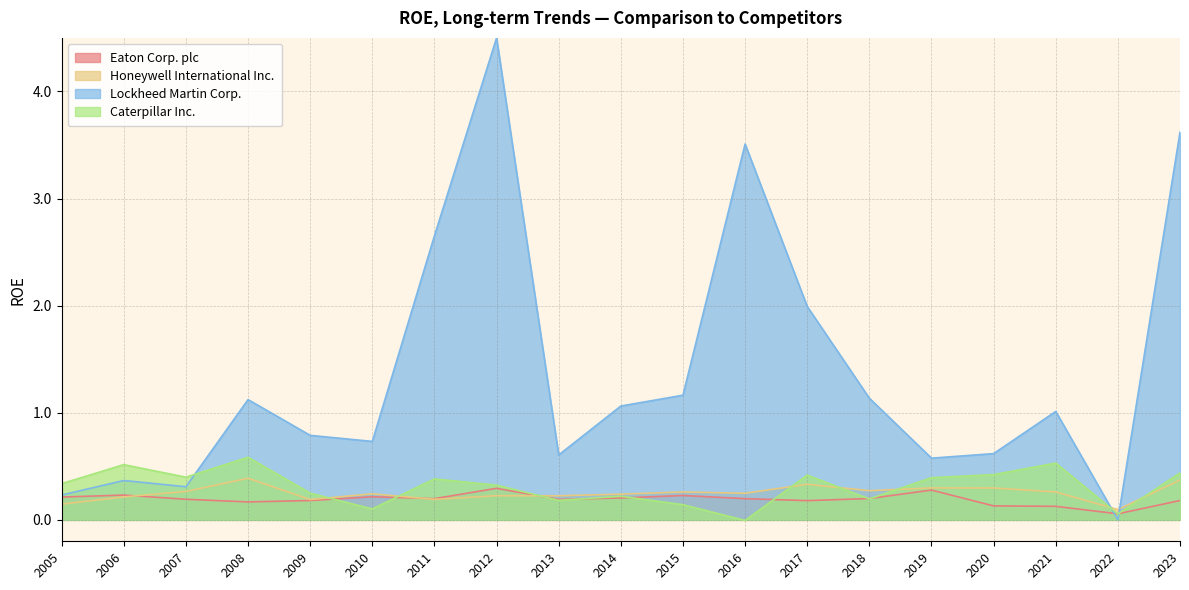

In Honeywell International Inc., how many points are lower than both neighbors (excluding endpoints)?

6